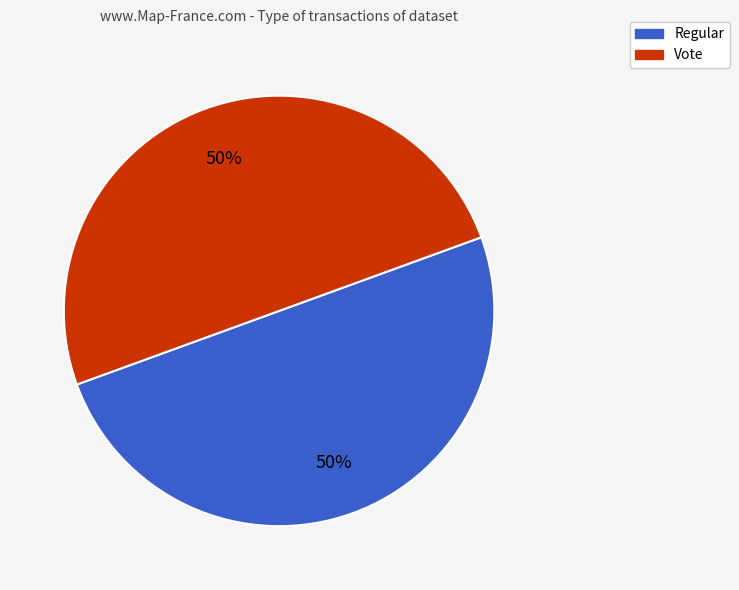

True or false: Regular accounts for 50% of the total.

True